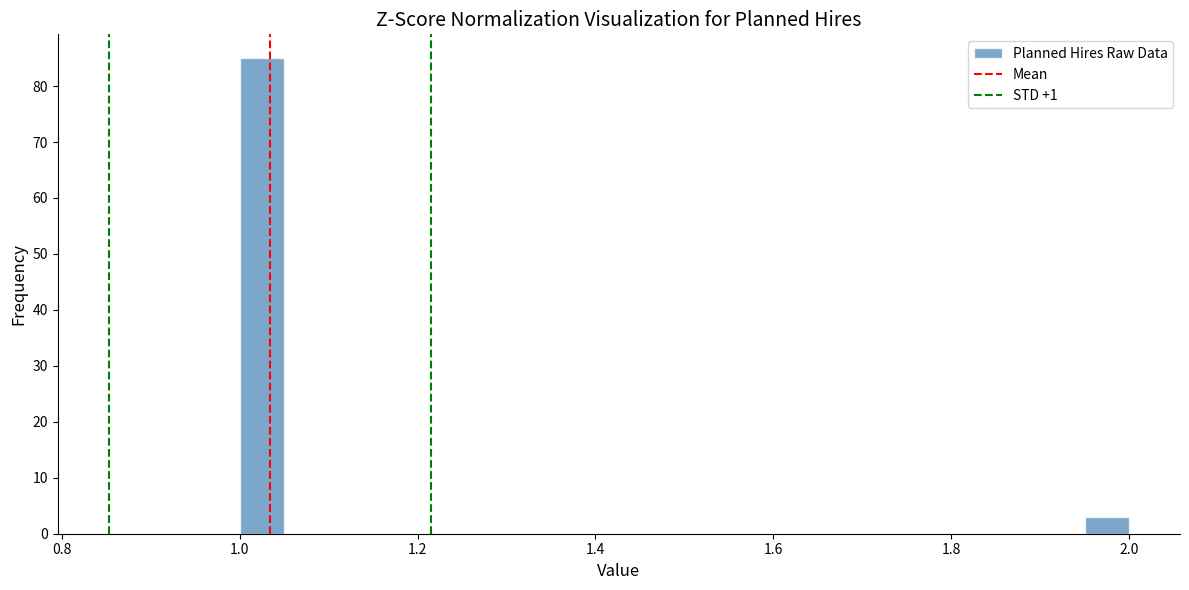

Around what value on the x-axis is the tallest bar? Give the approximate position of its centre, as read against the axis.

1.02